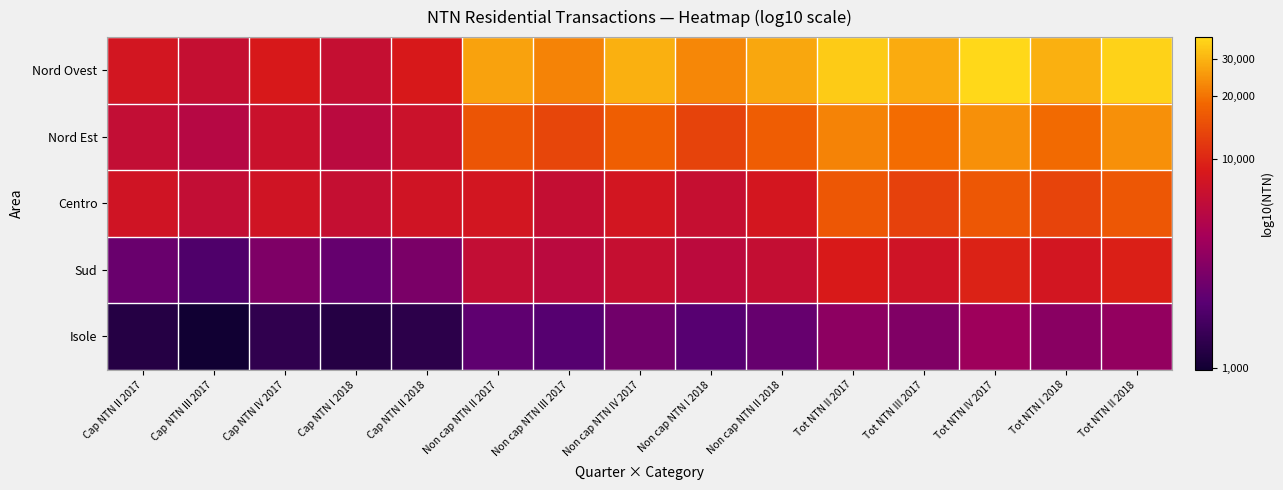

At which category is the sum across all series the highest?

Tot NTN IV 2017